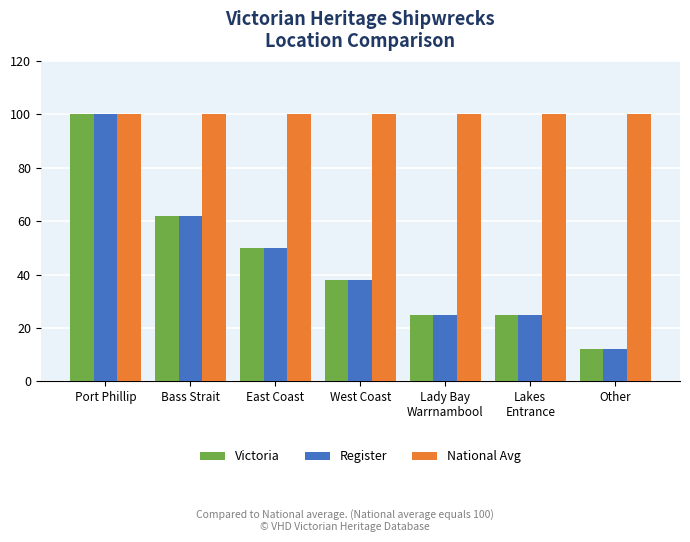

Reading right to left, extract all data points from this chart.

Victoria: 12	25	25	38	50	62	100
Register: 12	25	25	38	50	62	100
National Avg: 100	100	100	100	100	100	100